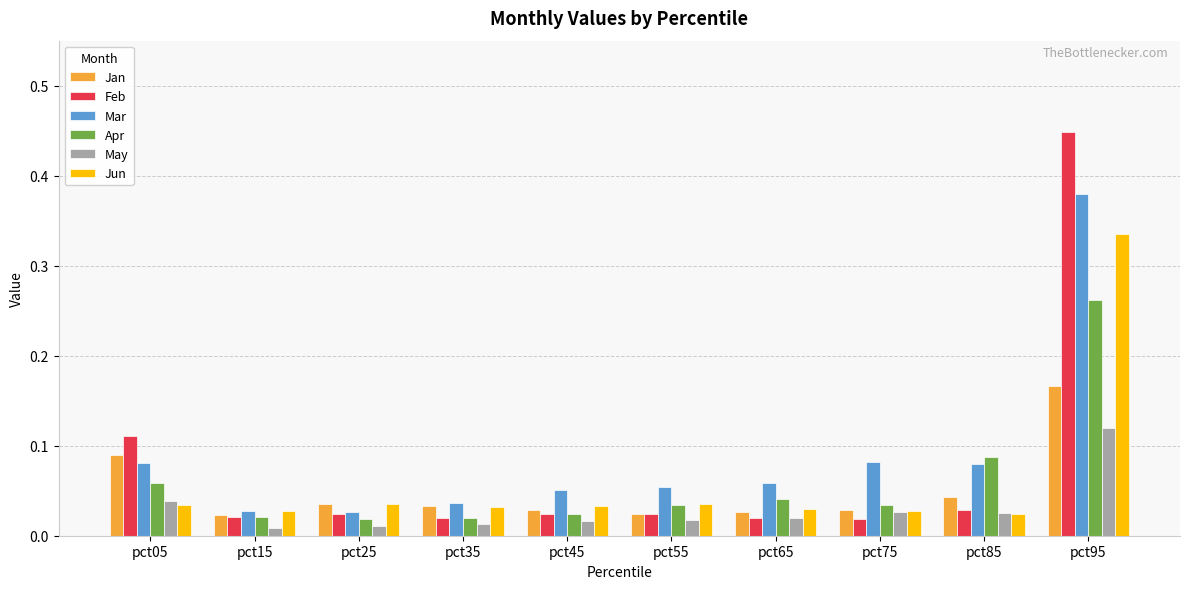

Is it true that Jun equals 0.5 at pct95?

False